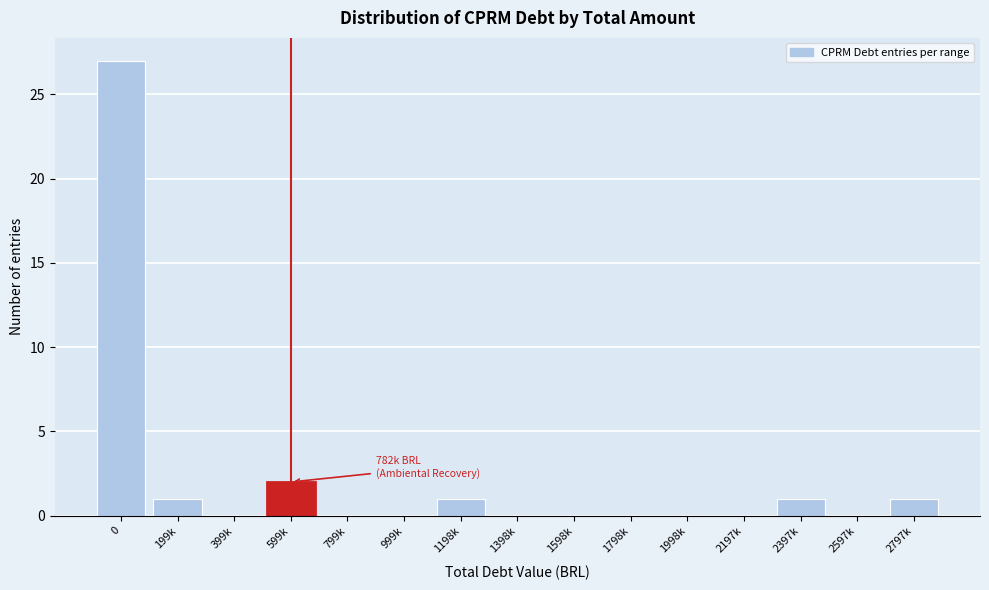

Reading left to right, what are all the values shown in this chart?

0=27	199k=1	399k=0	599k=2	799k=0	999k=0	1198k=1	1398k=0	1598k=0	1798k=0	1998k=0	2197k=0	2397k=1	2597k=0	2797k=1